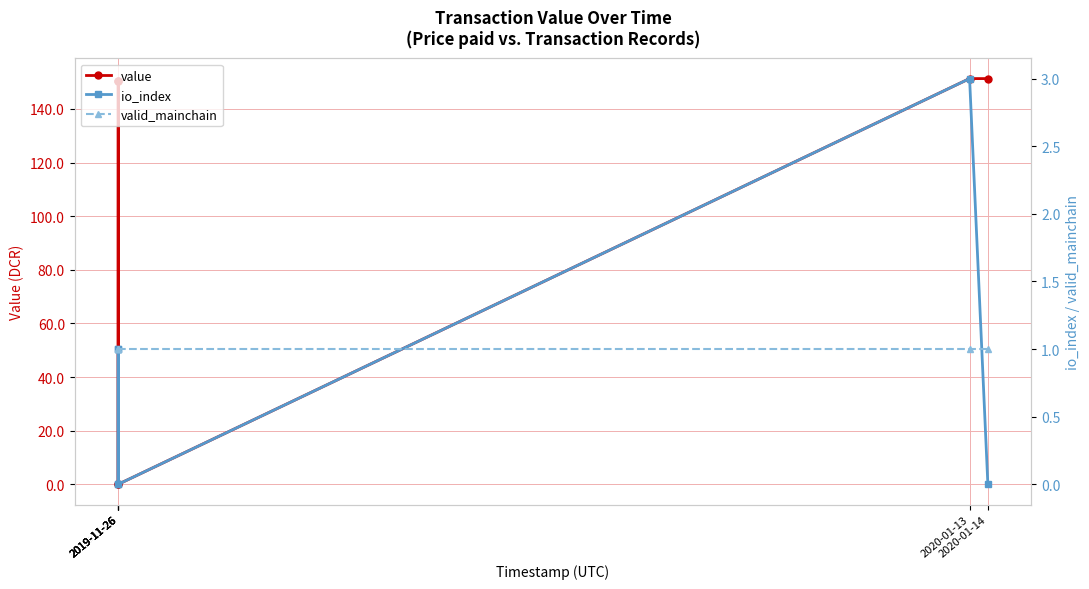

What is the average value of the value series?

100.6